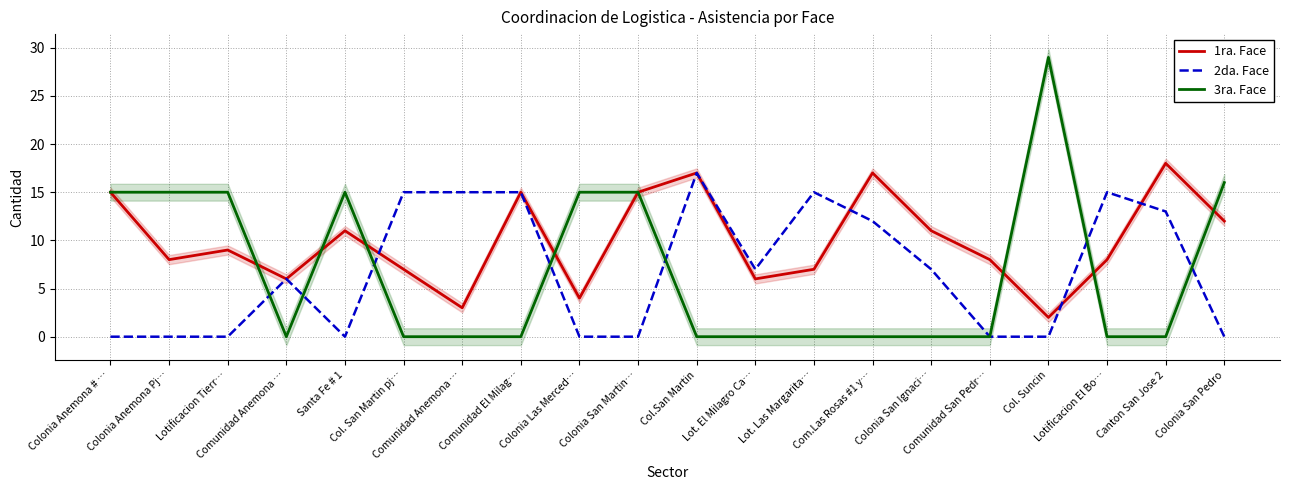

What is the minimum value for 1ra. Face?

2